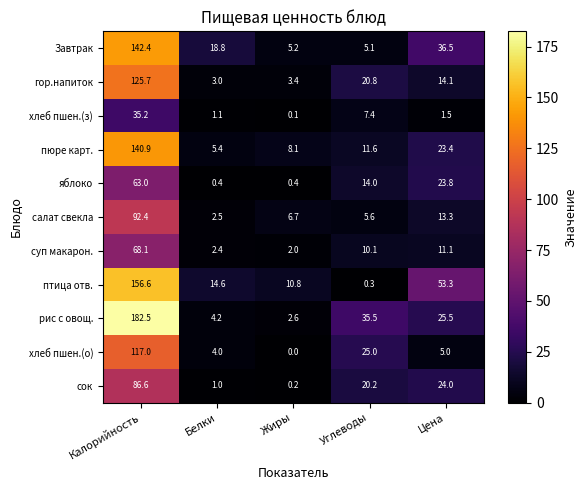

At Калорийность, list the series in order from largest to smallest.

рис с овощ., птица отв., Завтрак, пюре карт., гор.напиток, хлеб пшен.(о), салат свекла, сок, суп макарон., яблоко, хлеб пшен.(з)